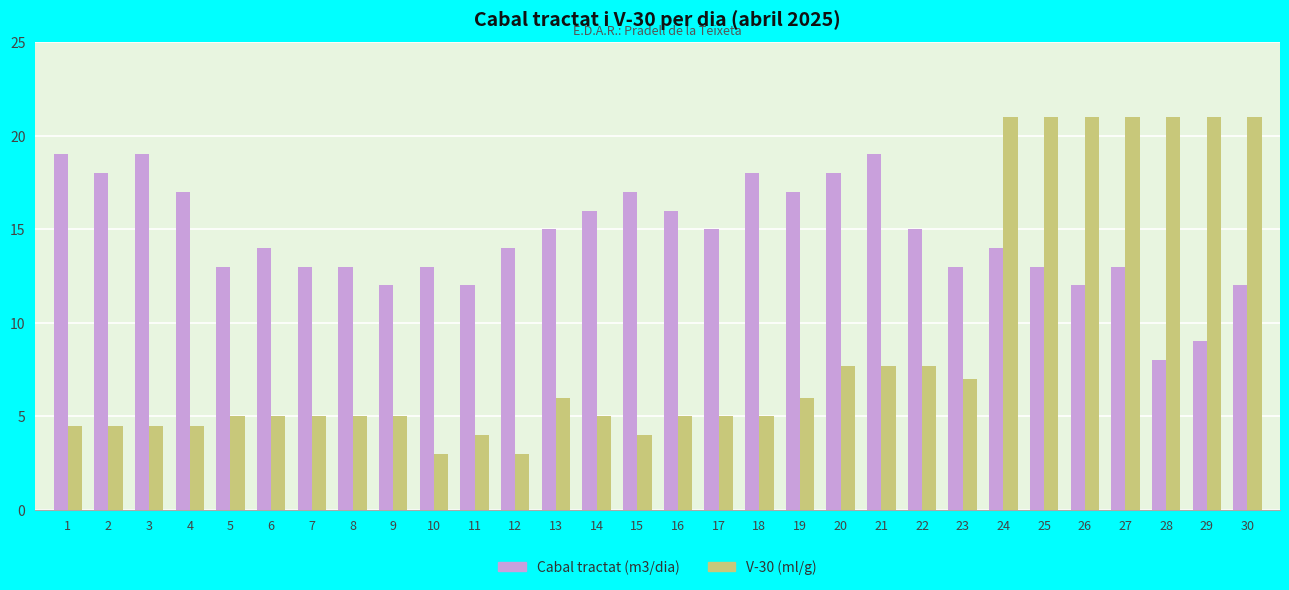

What are all the series names shown in the legend?

Cabal tractat (m3/dia), V-30 (ml/g)